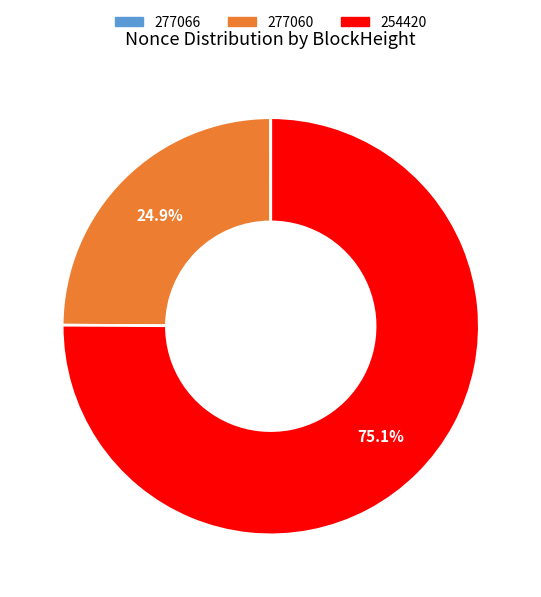

Does any single category account for the majority?

Yes